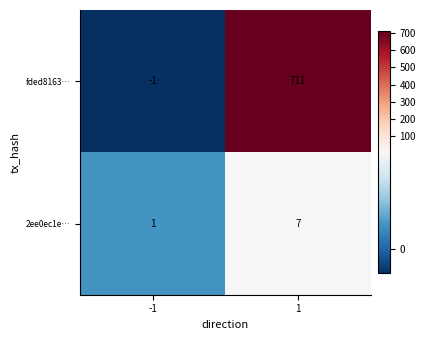

Which series has the largest total across all categories?

fded8163…